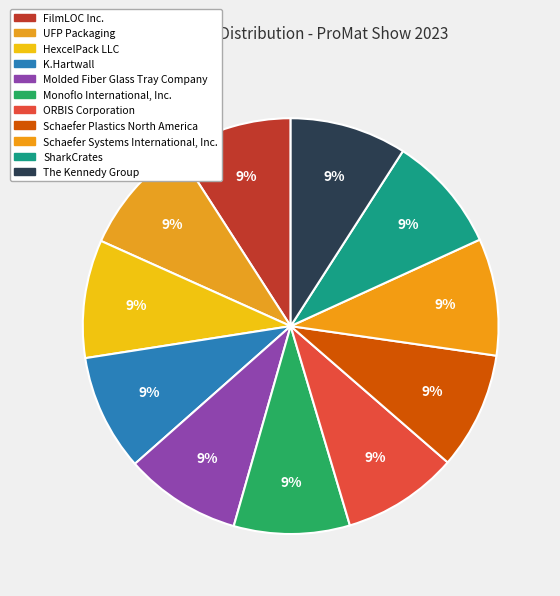

To the nearest percent, what is the combined percentage of HexcelPack LLC and SharkCrates?

18%